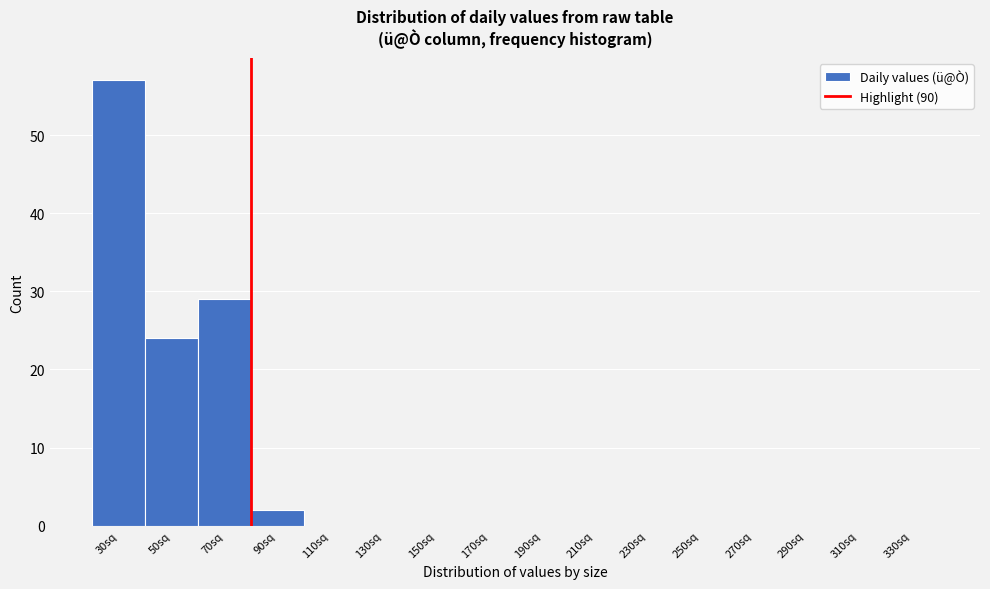

Reading left to right, transcribe all the data shown in this chart.

30sq=57	50sq=24	70sq=29	90sq=2	110sq=0	130sq=0	150sq=0	170sq=0	190sq=0	210sq=0	230sq=0	250sq=0	270sq=0	290sq=0	310sq=0	330sq=0